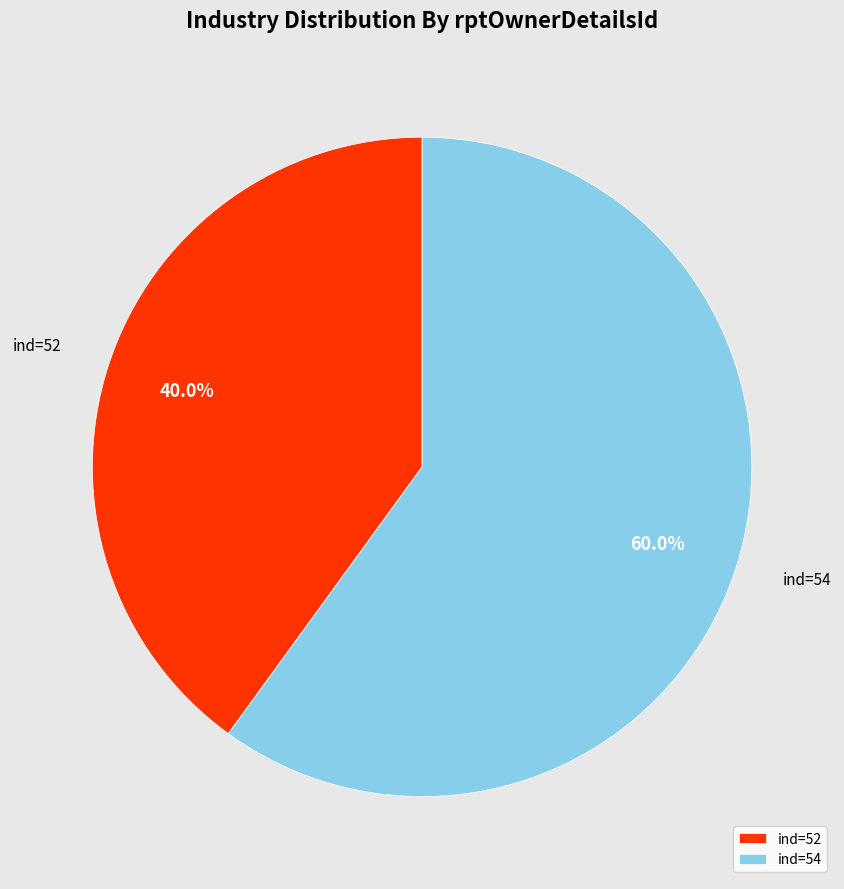

How many slices are in this pie chart?

2